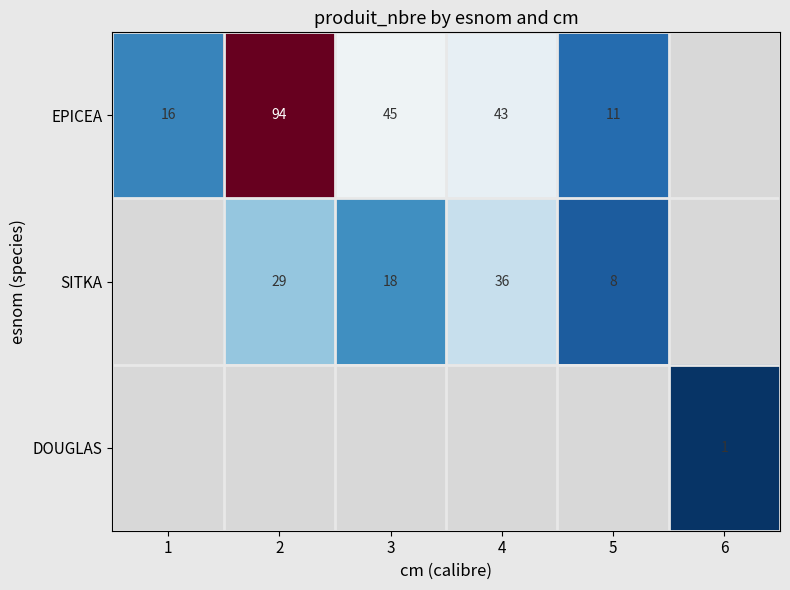

Which category has the lowest value across all series?

6